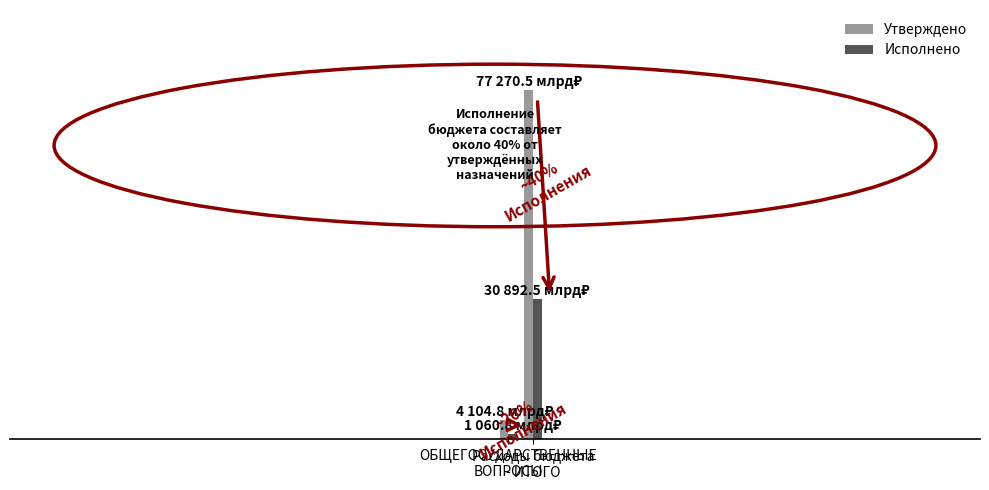

The Утверждено series shows 6.9 at ОБЩЕГОСУДАРСТВЕННЫЕ
ВОПРОСЫ. True or false?

False